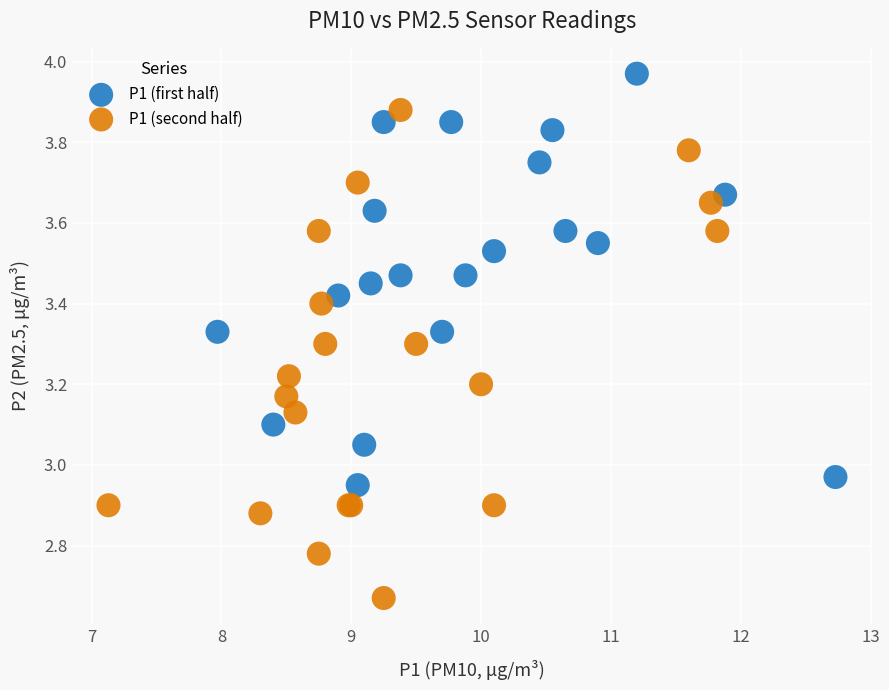

Which series contains the highest Y value?

P1 (first half)